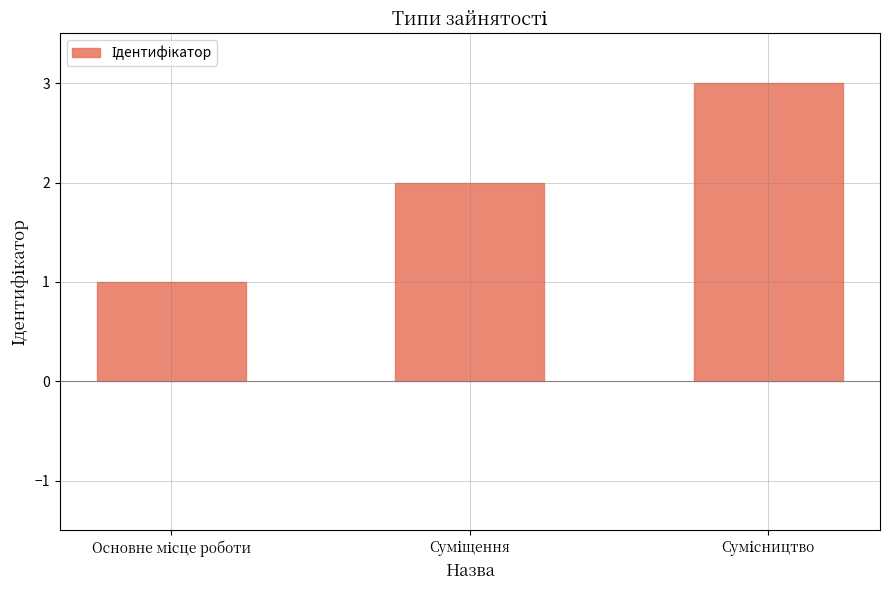

Are the bars horizontal?

No